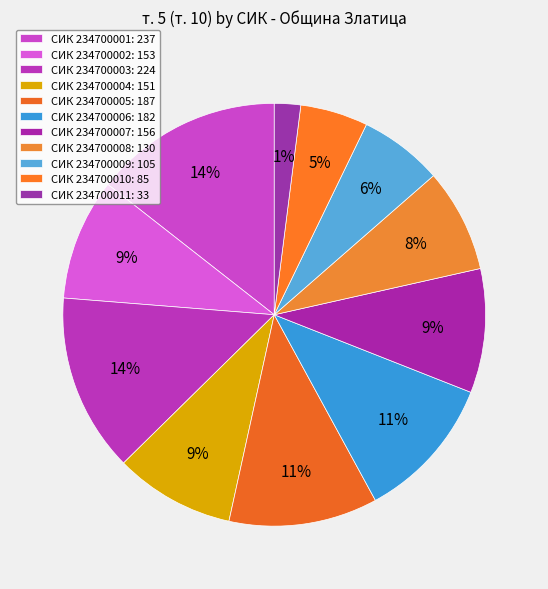

How much of the chart is everything except 234700002?

90.7%